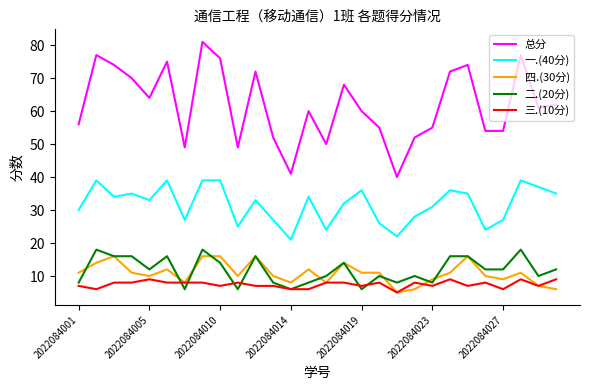

Which series has the largest total across all categories?

总分